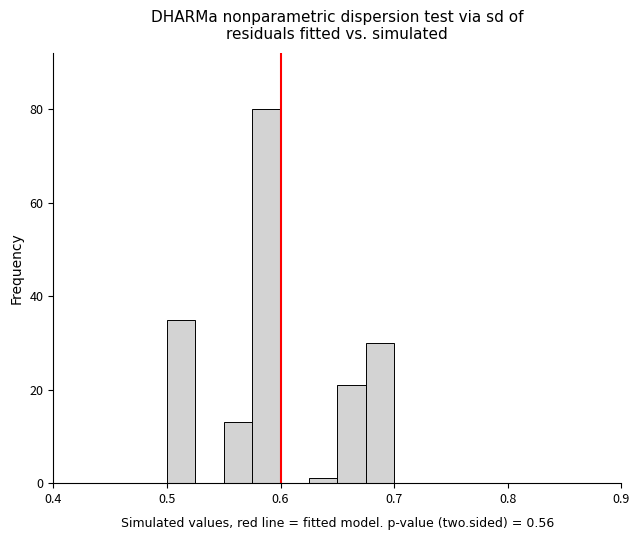

Read against the x-axis, roughly where is the centre of the tallest bar?

0.59